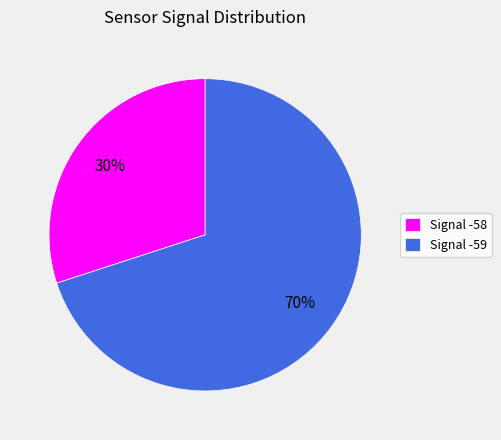

Which category has the smallest portion of the pie?

Signal -58